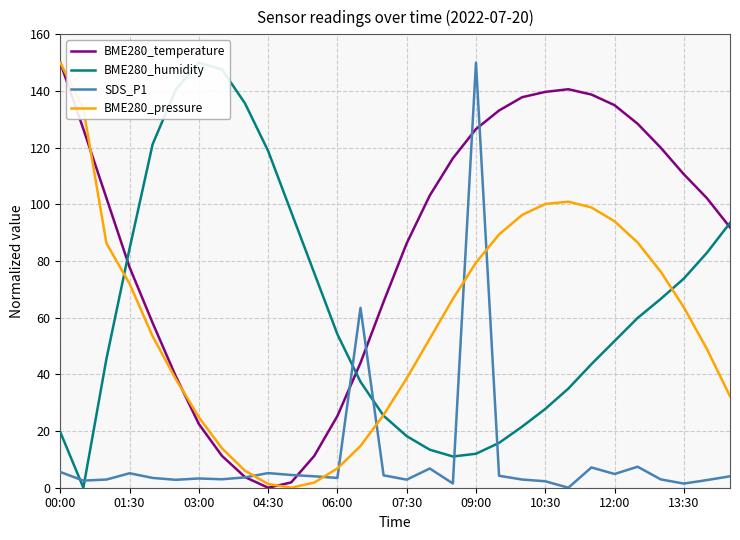

What is the approximate value of BME280_temperature at 10:30?

139.7